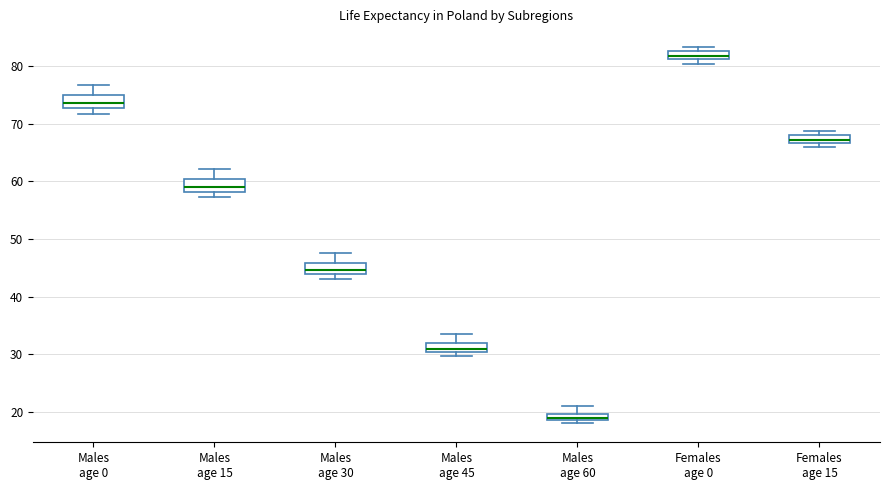

Which box has the highest median line?

Females age 0